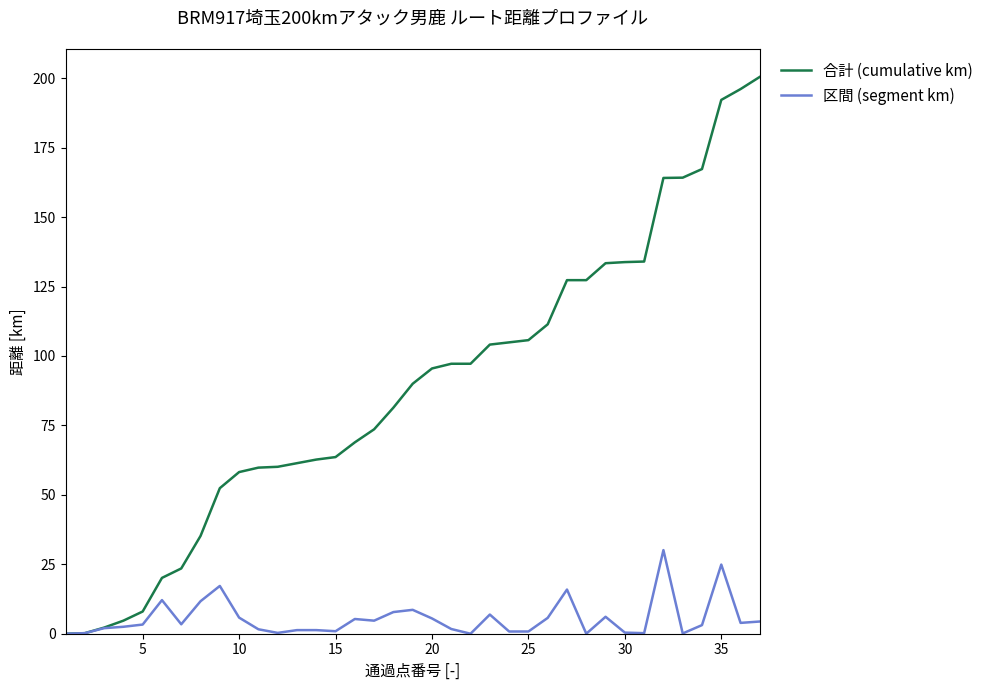

What is the highest value of the 区間 (segment km) series?

30.1